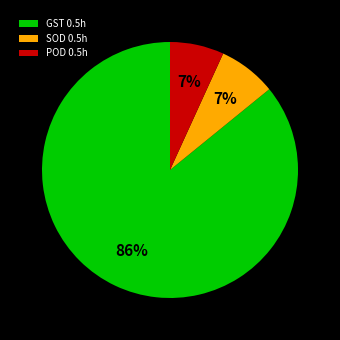

Count the number of slices in the pie.

3